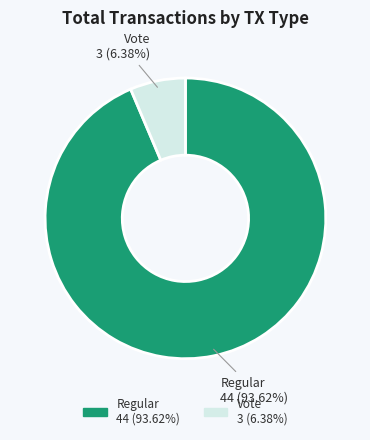

Approximately how many times larger is the value at Vote compared to Regular?

0.1